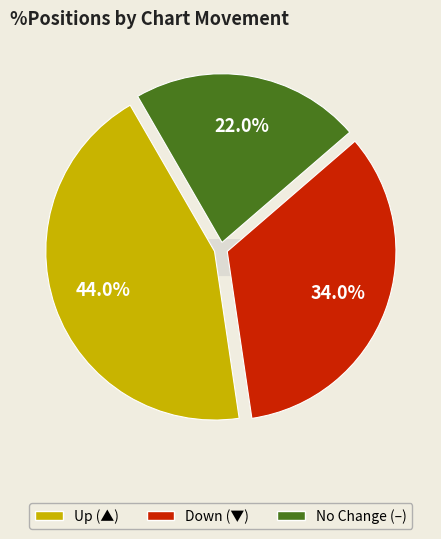

To the nearest percent, what is the difference between the largest and smallest slice percentages?

22%